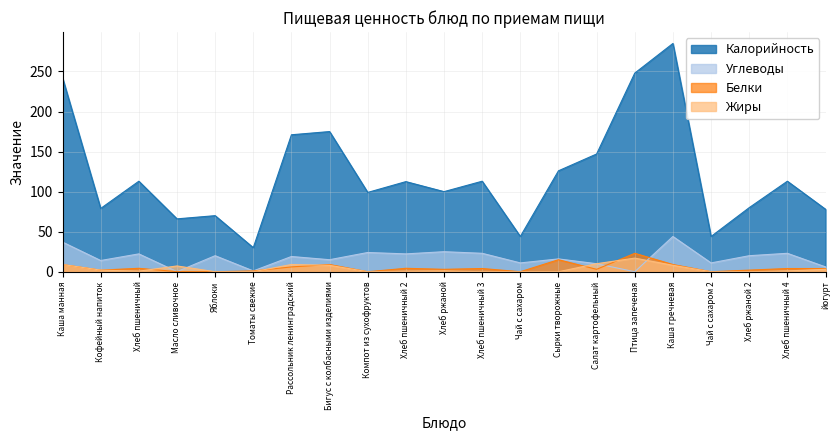

What position from the right is Каша манная?

21